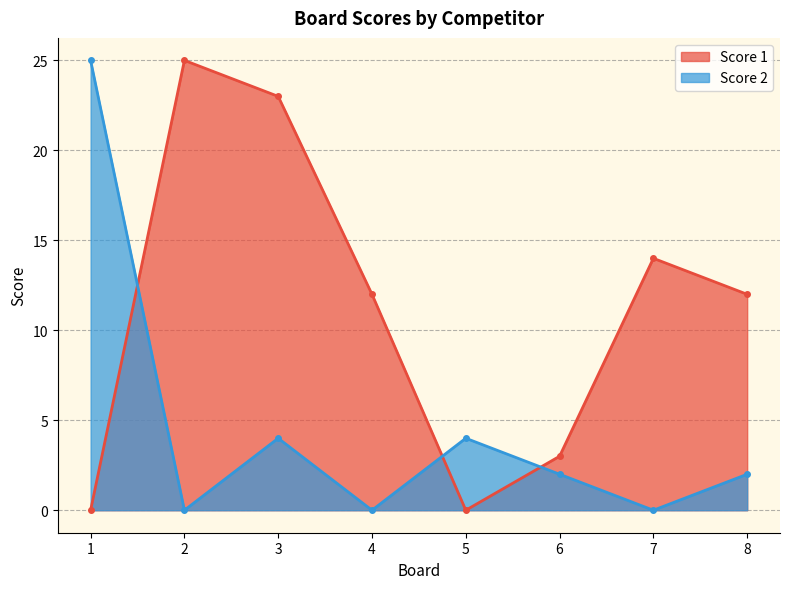

The value of Score 2 at 4 is 0. True or false?

True